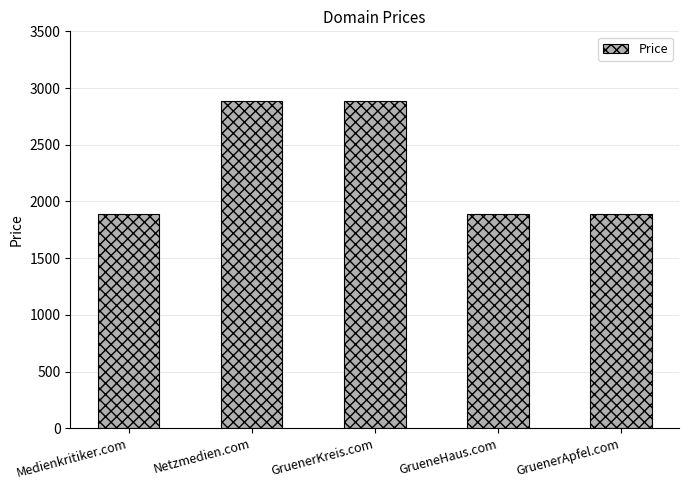

Count the values in the range 1888 to 2888.

5